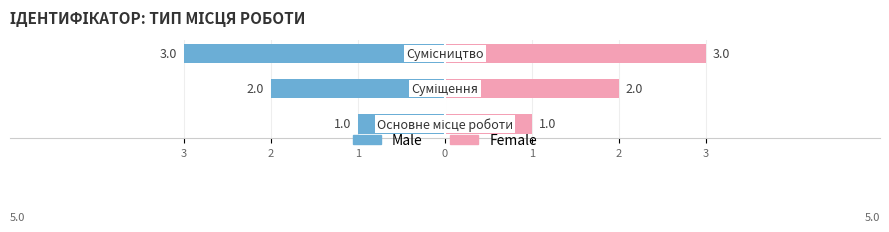

Which series changed the most between Основне місце роботи and Суміщення?

Male